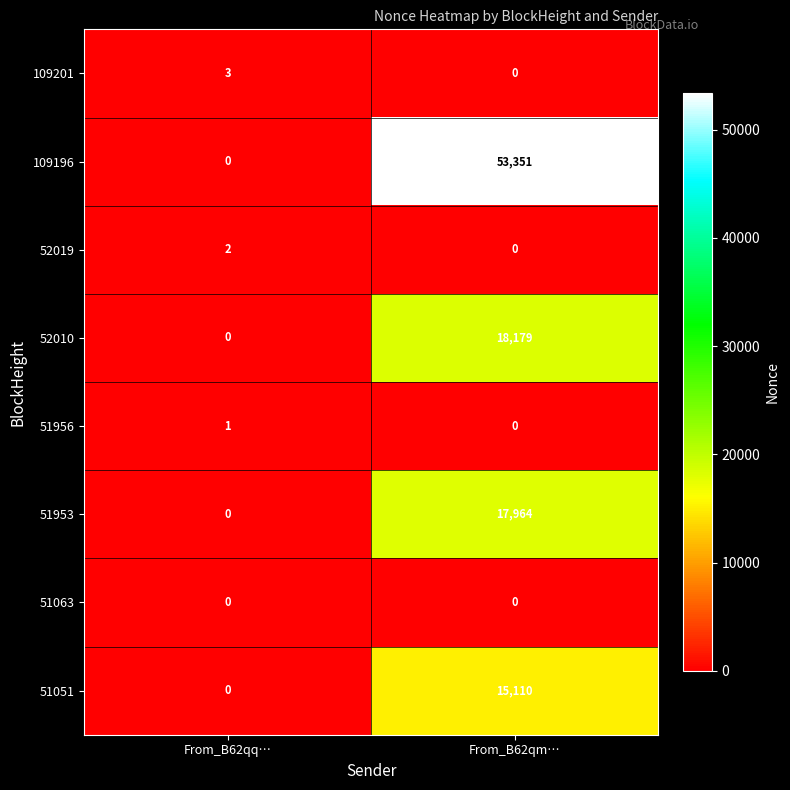

True or false: 109201 has a value of -1 at From_B62qm….

False